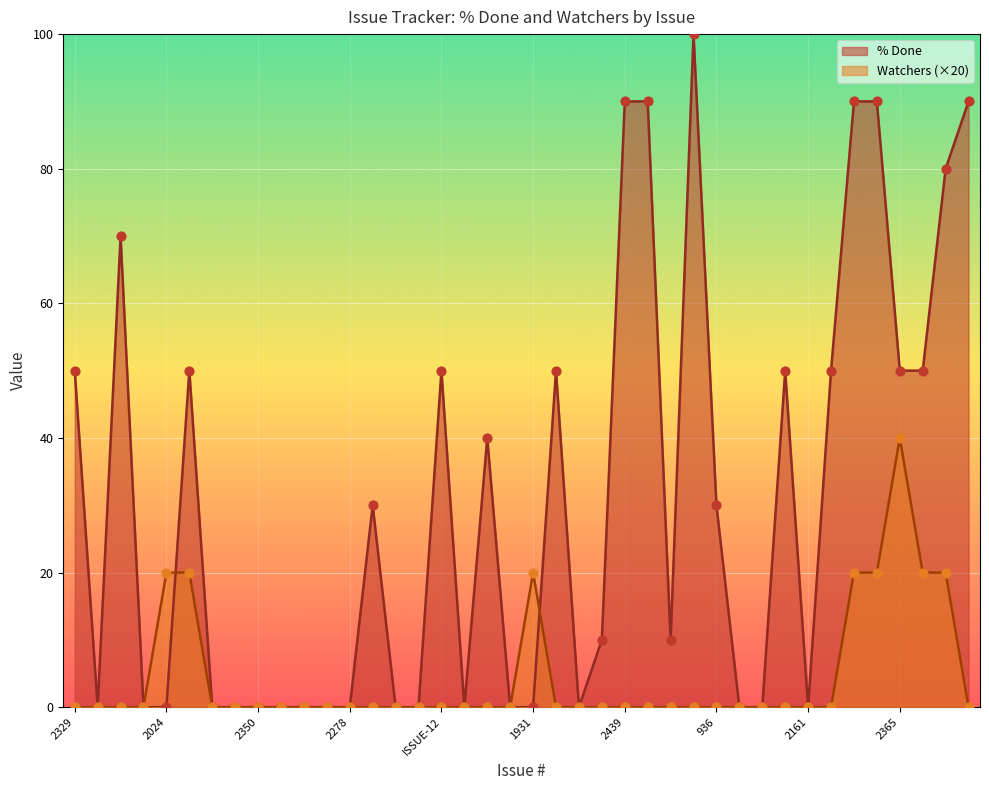

Which series contains the highest Y value?

% Done